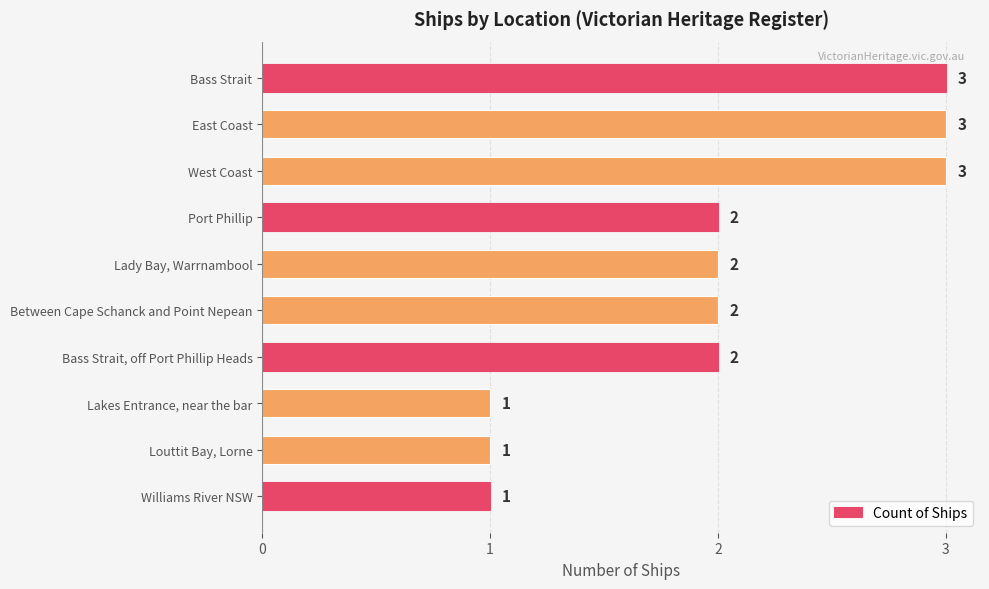

Count the number of categories in the chart.

10